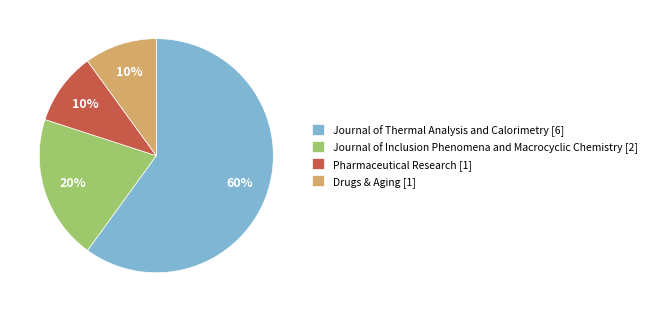

Is the sum of Journal of Inclusion Phenomena and Macrocyclic Chemistry [2] and Drugs & Aging [1] greater than half?

No